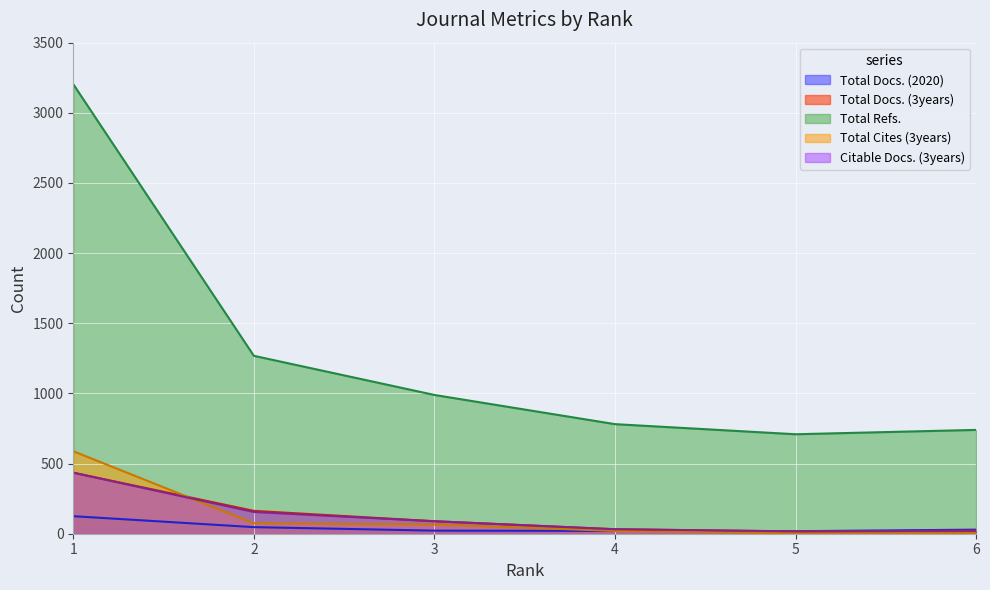

Reading left to right, list all the values displayed in this chart.

Total Docs. (2020): 125	47	22	20	18	29
Total Docs. (3years): 435	163	89	32	16	21
Total Refs.: 3204	1268	989	781	709	740
Total Cites (3years): 588	74	66	20	3	4
Citable Docs. (3years): 435	155	89	32	17	21